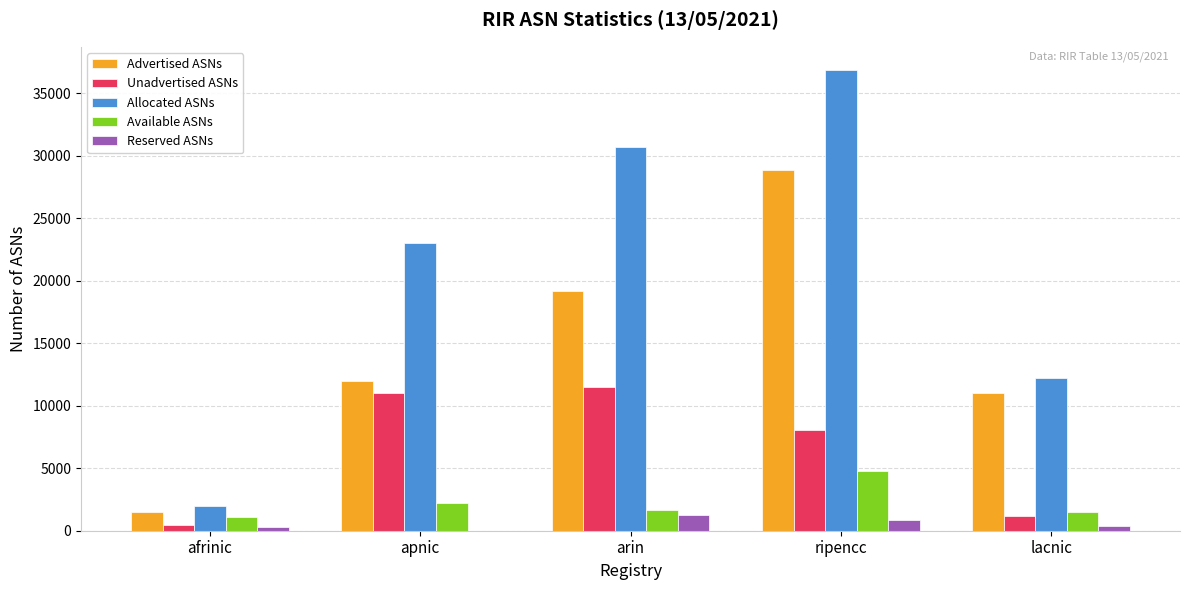

At which label is Unadvertised ASNs closest to 5982?

ripencc